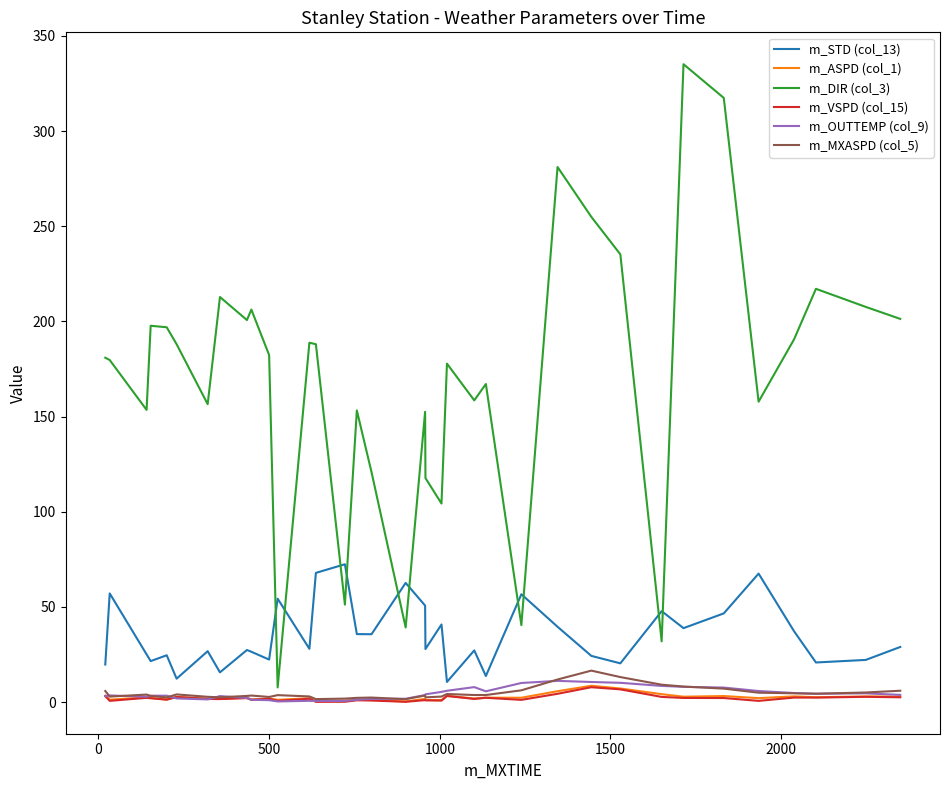

Which series has the largest total across all categories?

m_DIR (col_3)